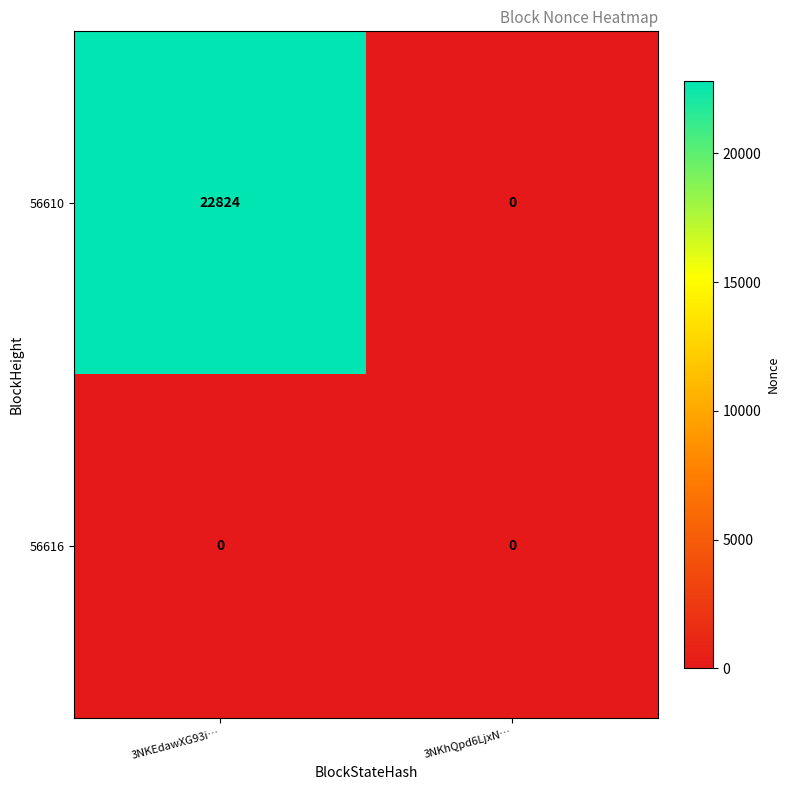

The 56610 series shows 22824 at 3NKEdawXG93i…. True or false?

True